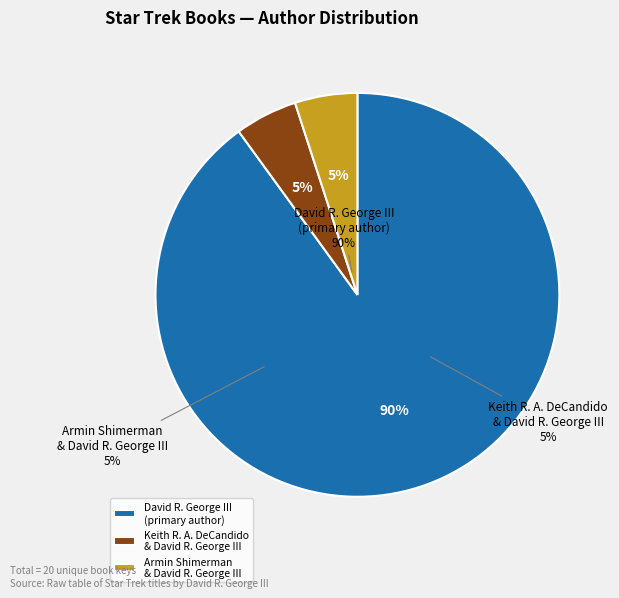

Is there a majority slice in this chart?

Yes